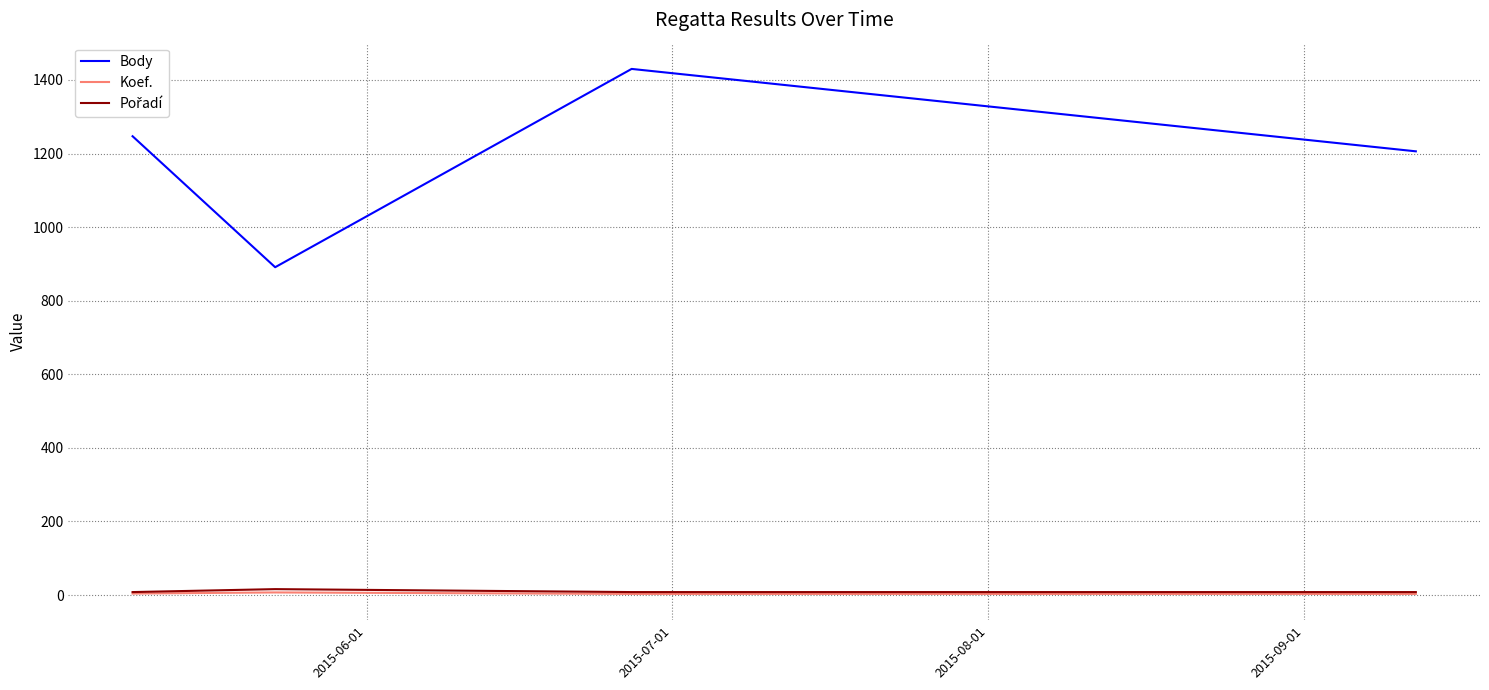

Which series has the largest range (max minus min)?

Body